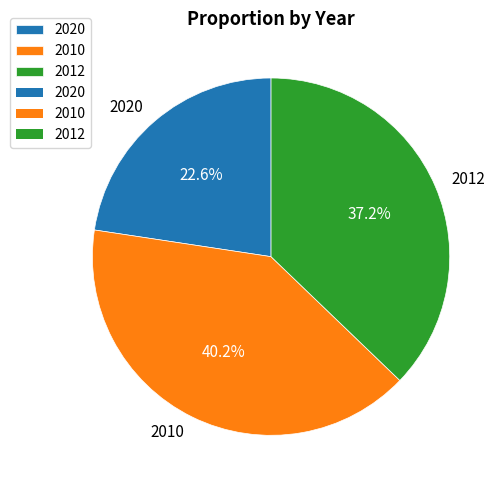

Does any single category account for the majority?

No